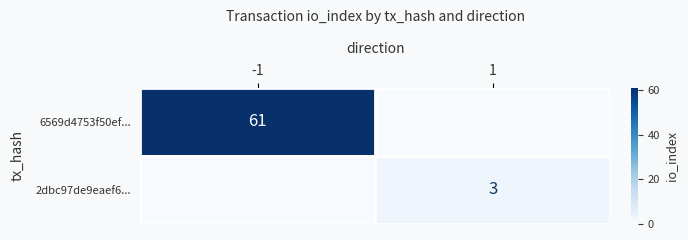

At which category does the chart reach its minimum across all series?

1